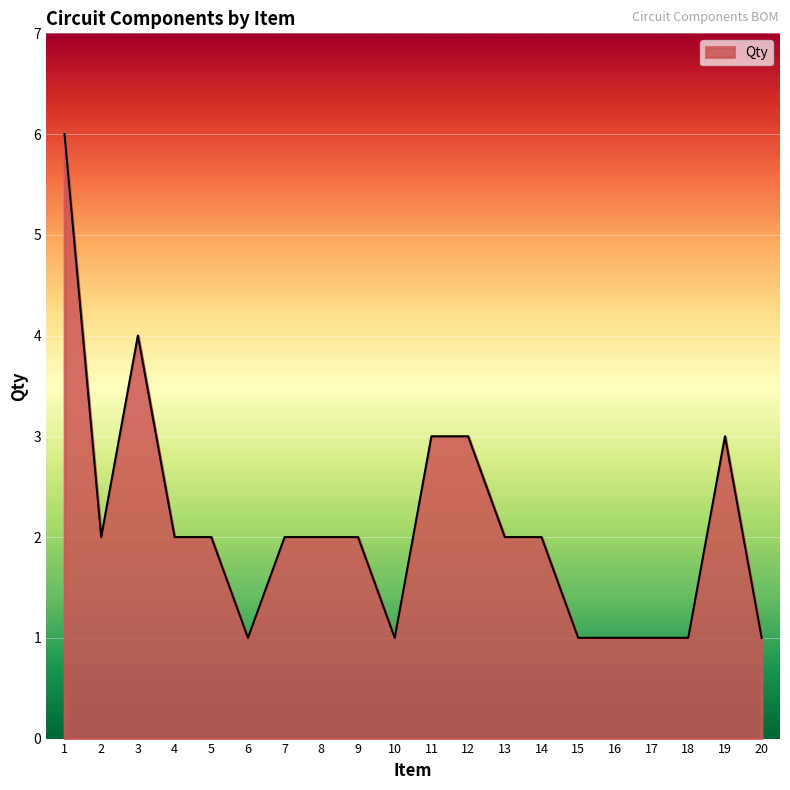

What is the change in value from 13 to 16?

-1